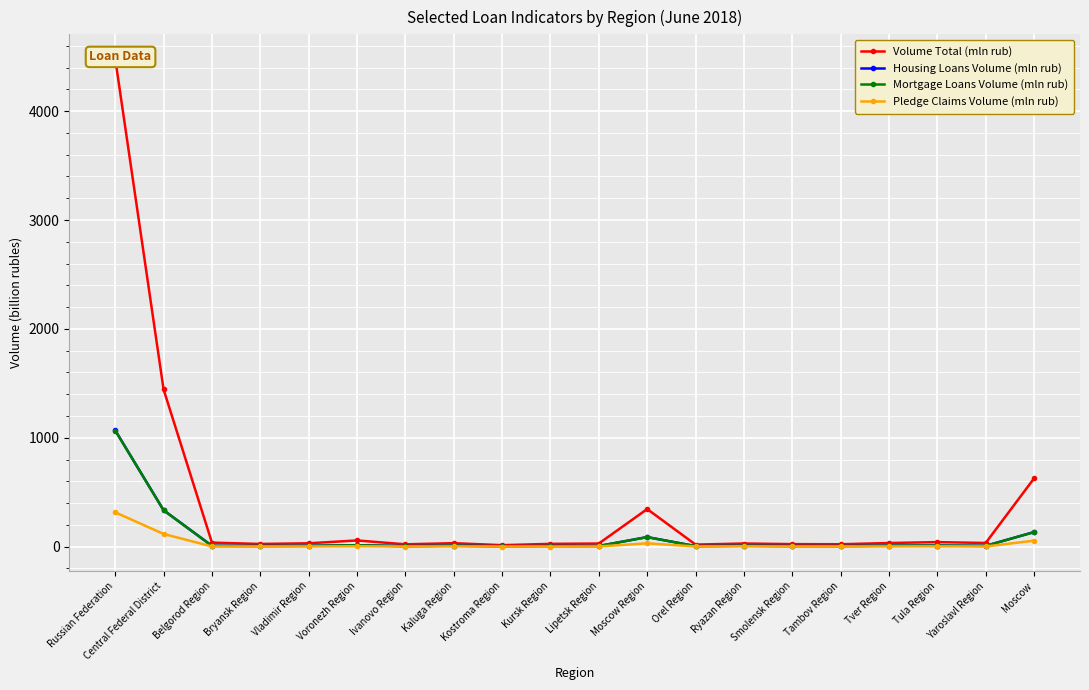

At which category is the sum across all series the highest?

Russian Federation